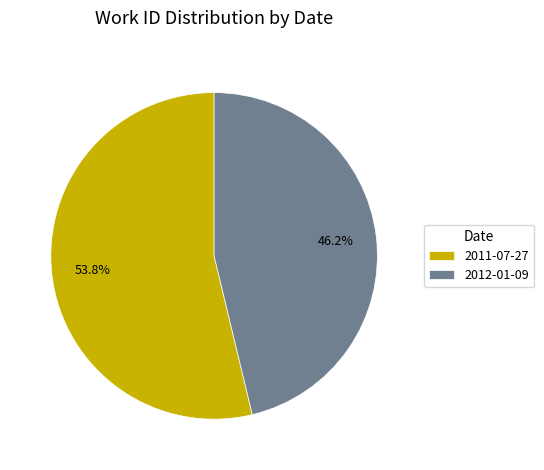

Approximately how many times larger is the value at 2012-01-09 compared to 2011-07-27?

0.9